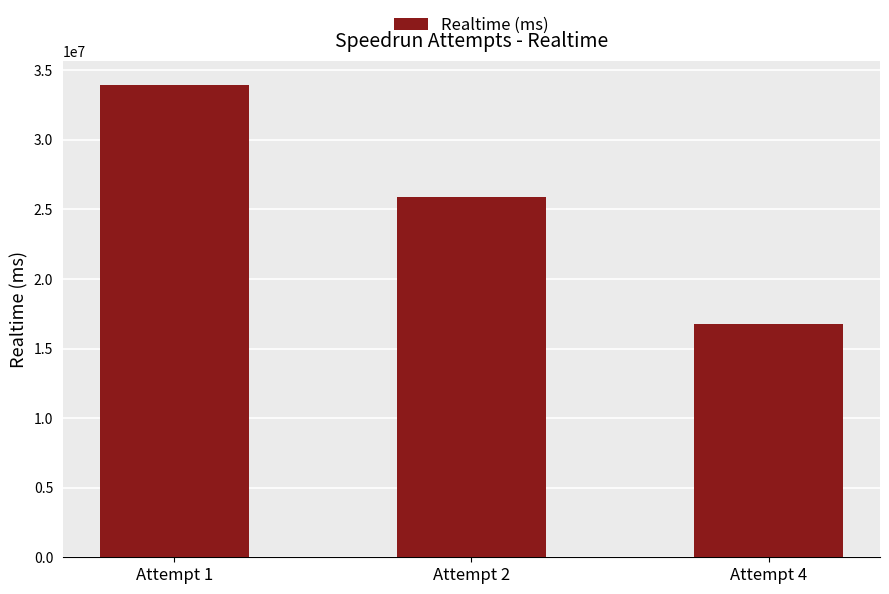

Reading left to right, transcribe all the data shown in this chart.

33961186	25869463	16741106